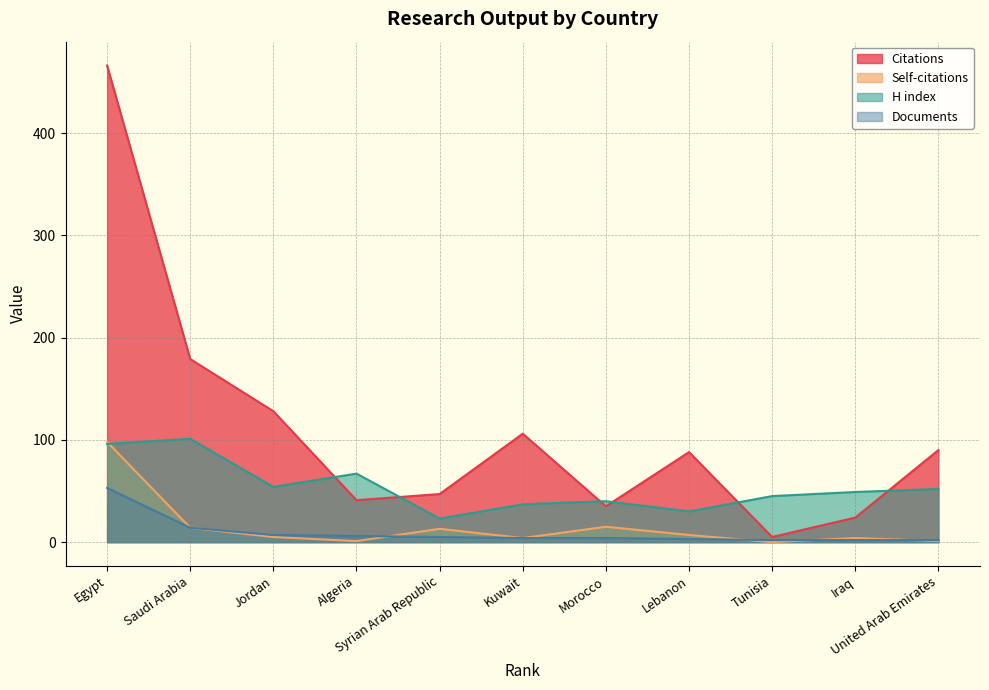

How many data points in H index are above 49?

5